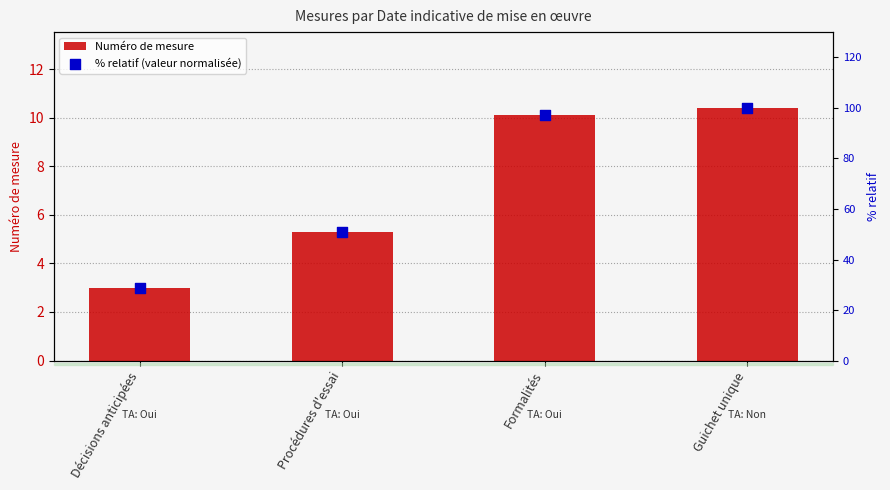

Which series contains the lowest Y value?

Numéro de mesure